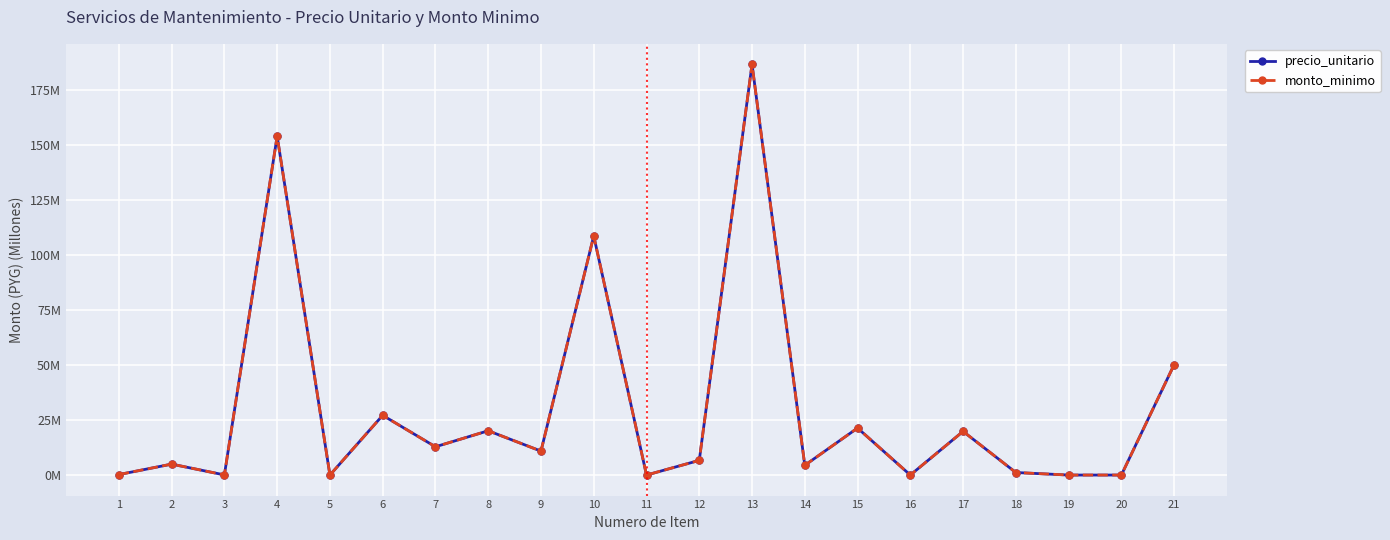

True or false: precio_unitario and monto_minimo intersect in this chart.

False